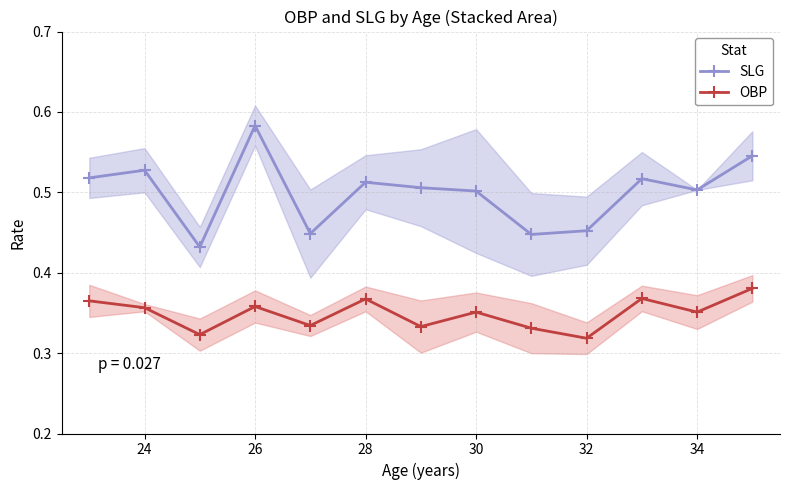

The SLG series shows 0.8 at 34. True or false?

False